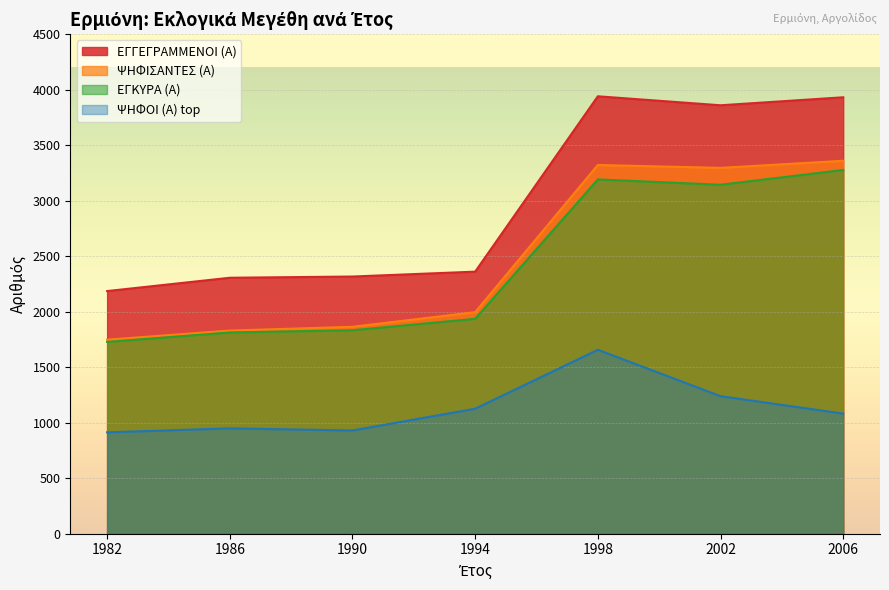

Is it true that ΨΗΦΙΣΑΝΤΕΣ (Α) equals 1748 at 1982?

True